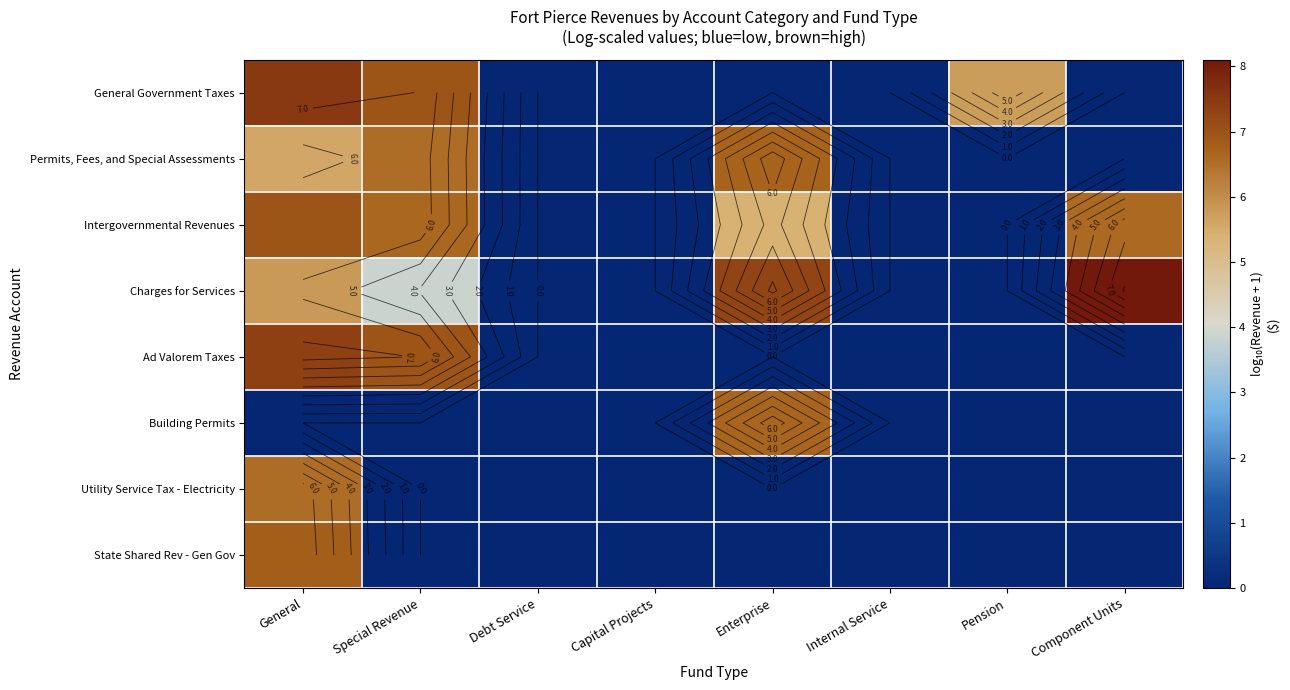

Which category has the lowest value across all series?

Debt Service